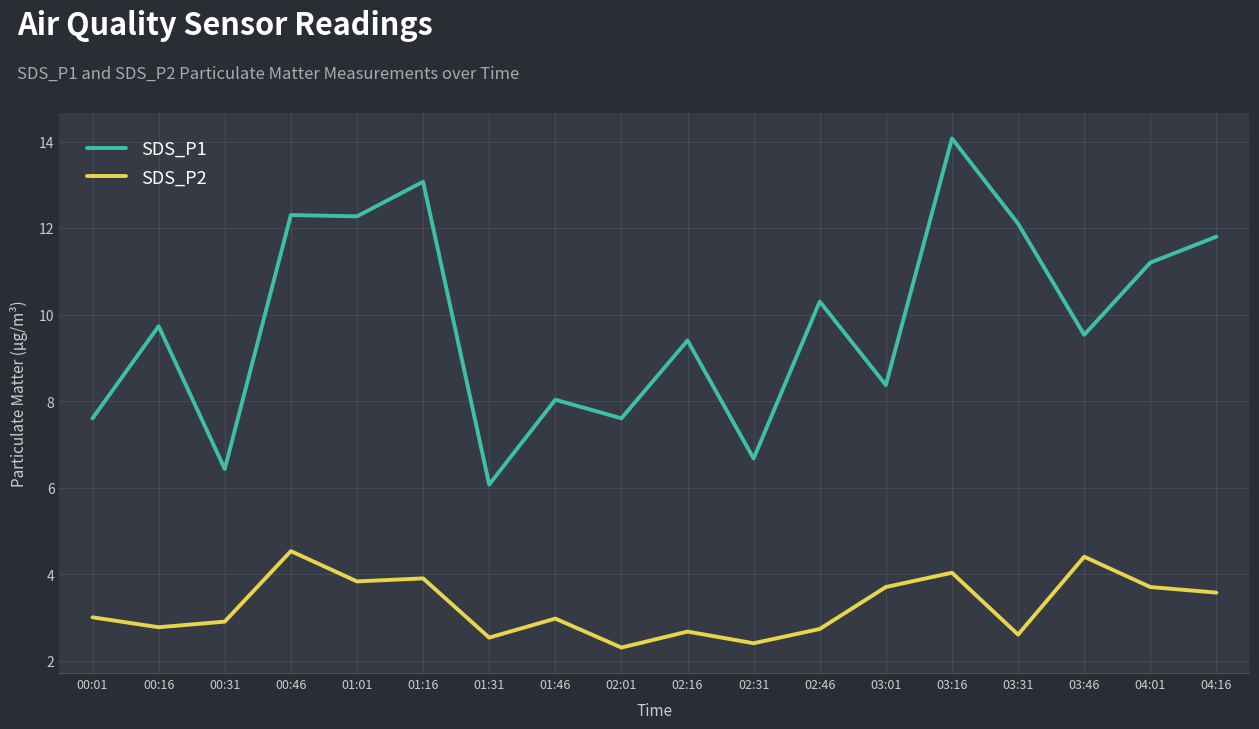

Is this an area chart (filled region under the line)?

No